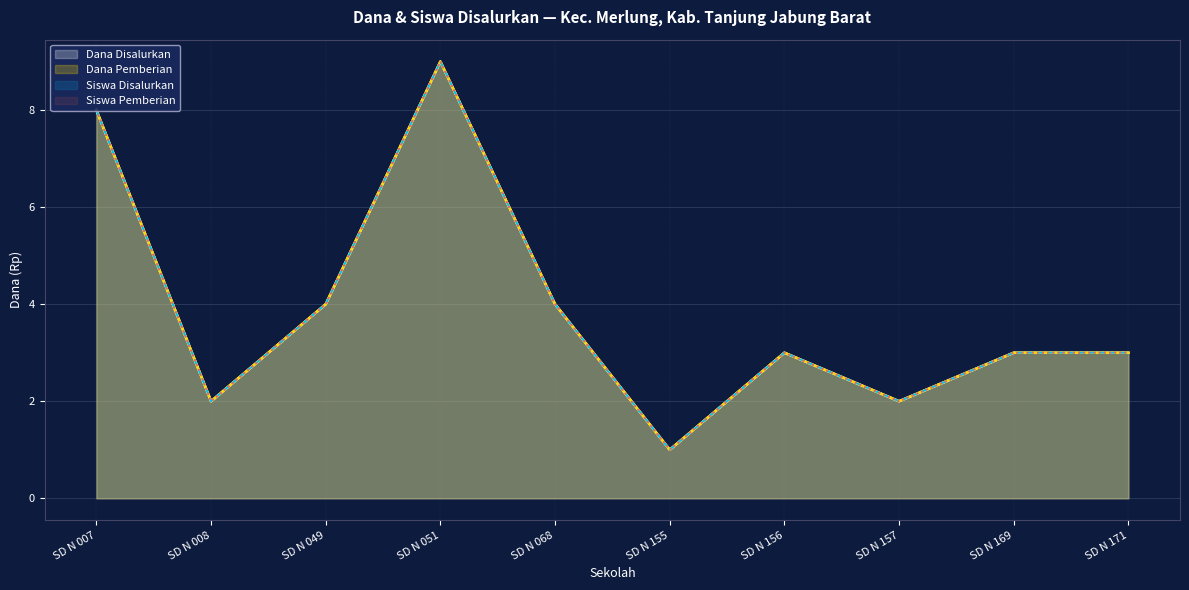

Is it true that Dana Disalurkan equals 9 at SD N 051?

True